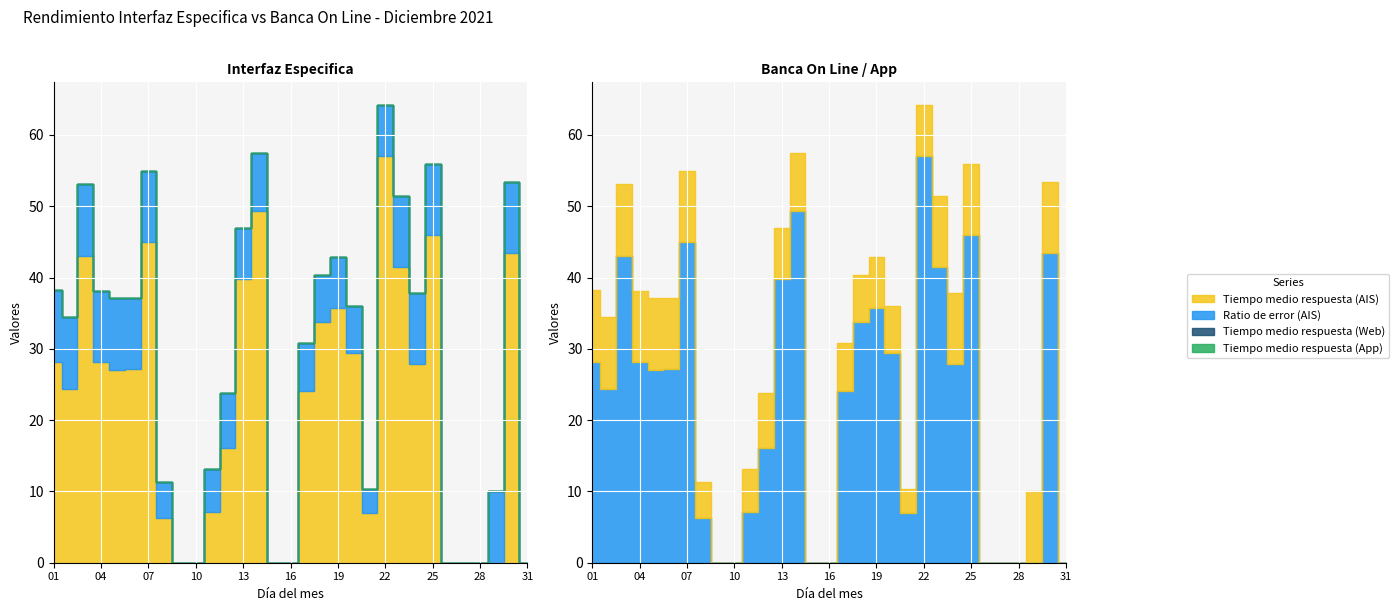

How many data points does each series have?

31